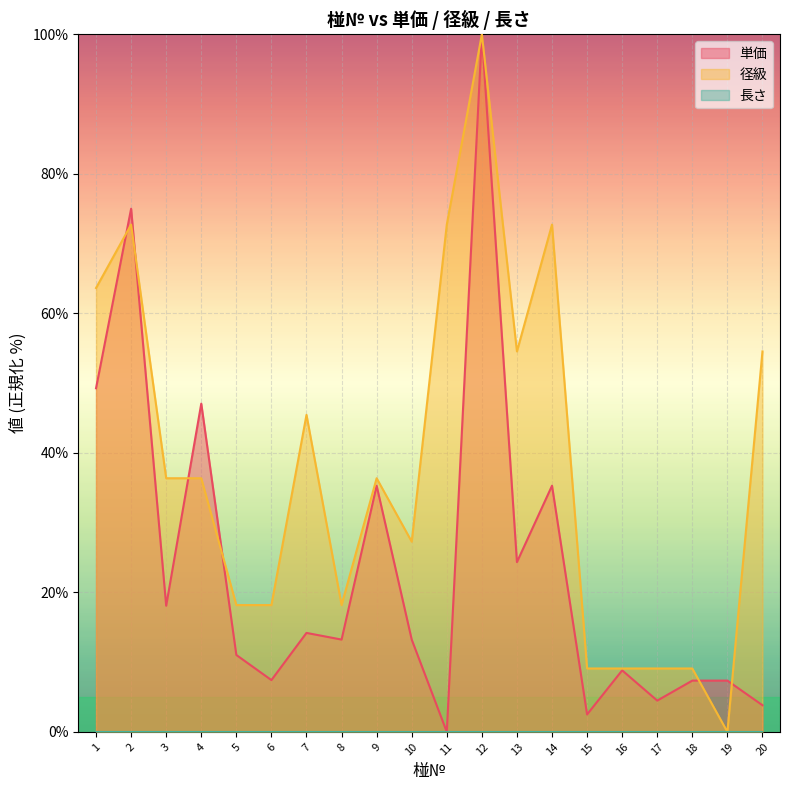

True or false: 径級 has a value of 36.4 at 9.

True